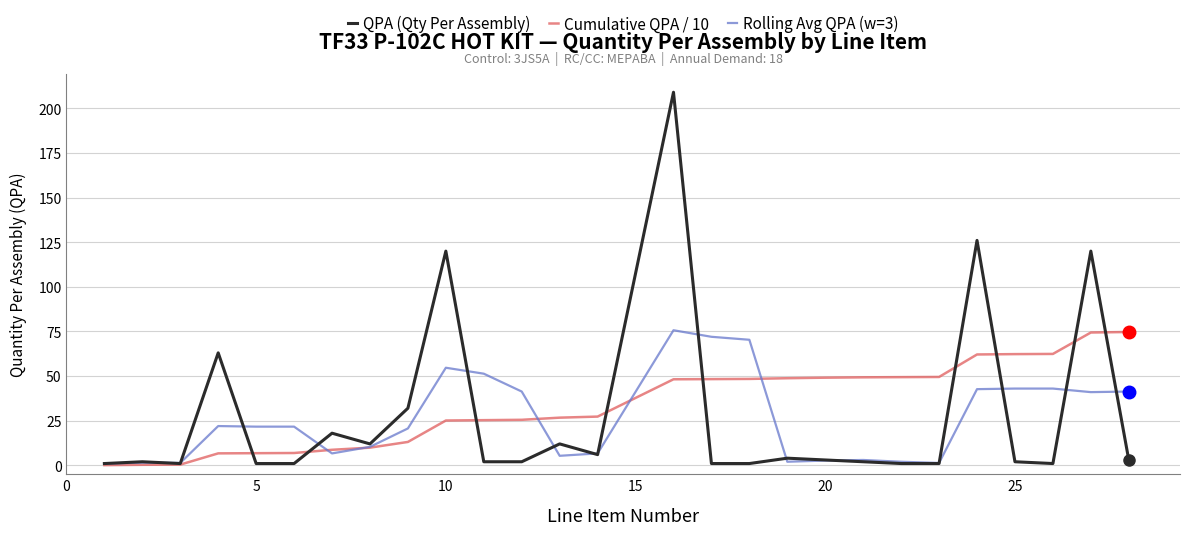

Which series has the largest range (max minus min)?

QPA (Qty Per Assembly)